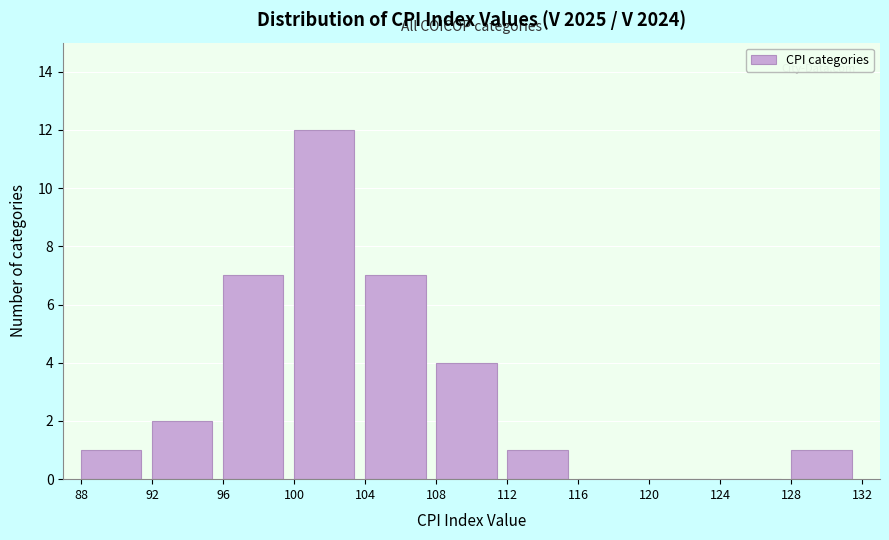

Reading left to right, transcribe this chart: for each bar, give the range it covers on the x-axis and its height. The values are not printed on the chart, so give them approximately, as read against the axis.

88 to 92: 1
92 to 96: 2
96 to 100: 7
100 to 104: 12
104 to 108: 7
108 to 112: 4
112 to 116: 1
116 to 120: 0
120 to 124: 0
124 to 128: 0
128 to 132: 1